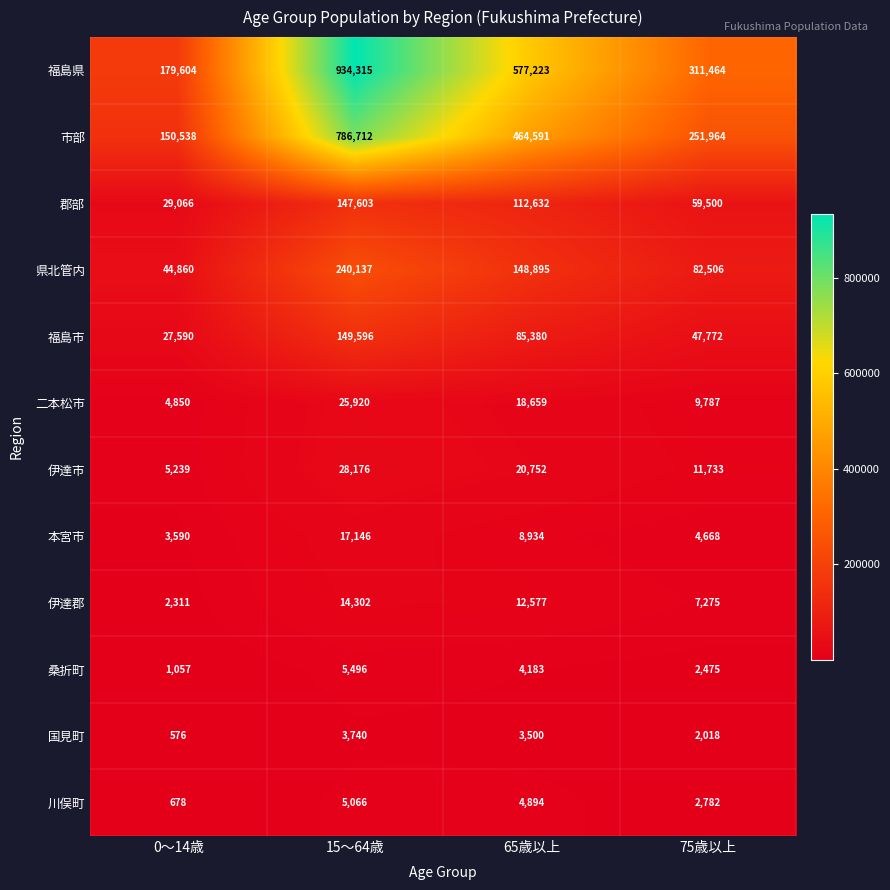

Which label corresponds to the smallest value in the chart?

0～14歳